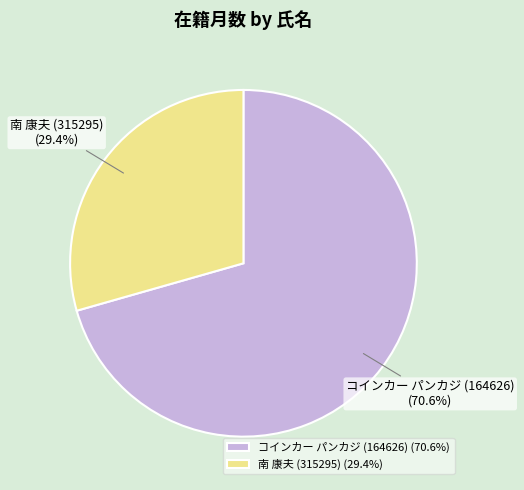

True or false: 南 康夫 (315295) accounts for 29% of the total.

True